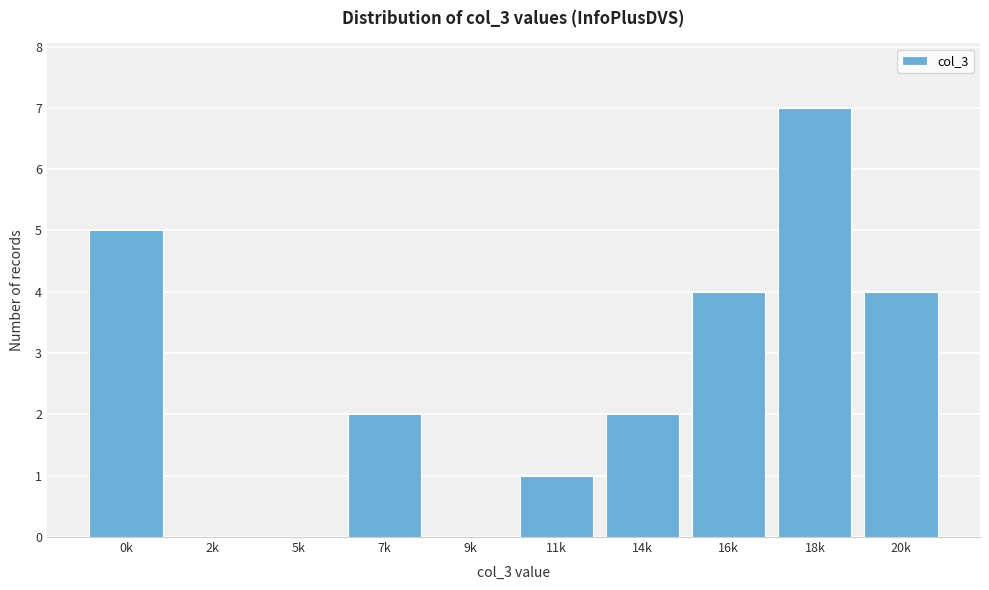

Reading left to right, what are all the values shown in this chart?

0k=5	2k=0	5k=0	7k=2	9k=0	11k=1	14k=2	16k=4	18k=7	20k=4